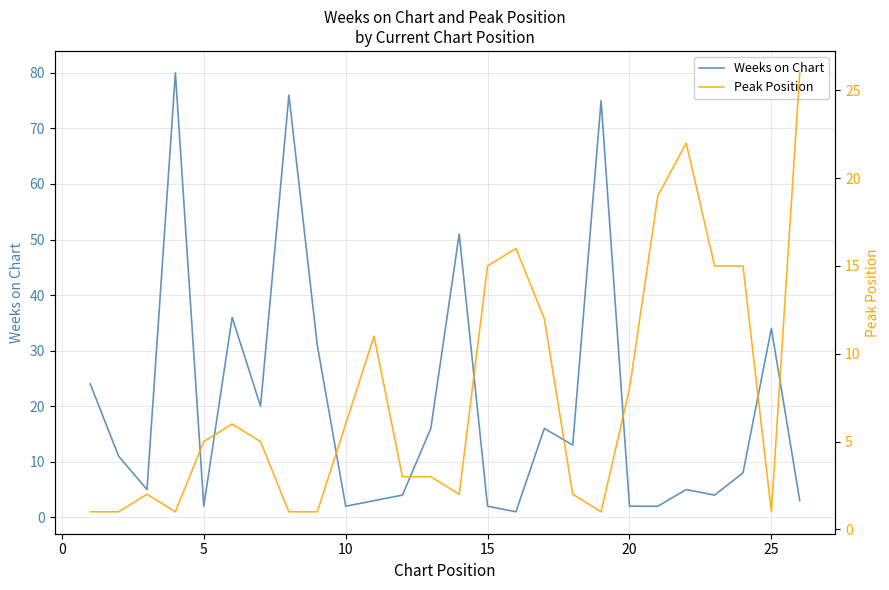

What is the difference between the maximum and minimum values in the Weeks on Chart series?

79